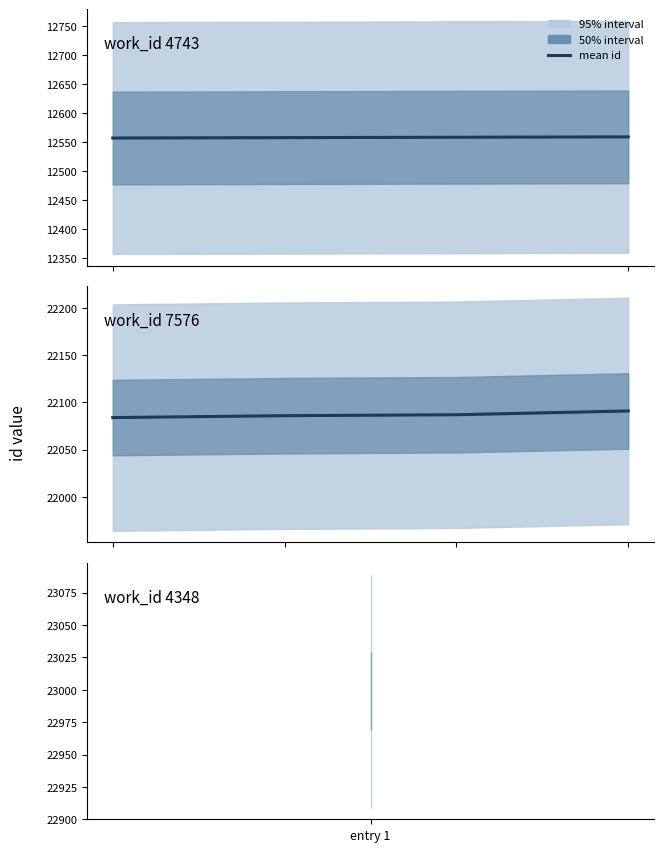

What value does the data have at 3?

22091